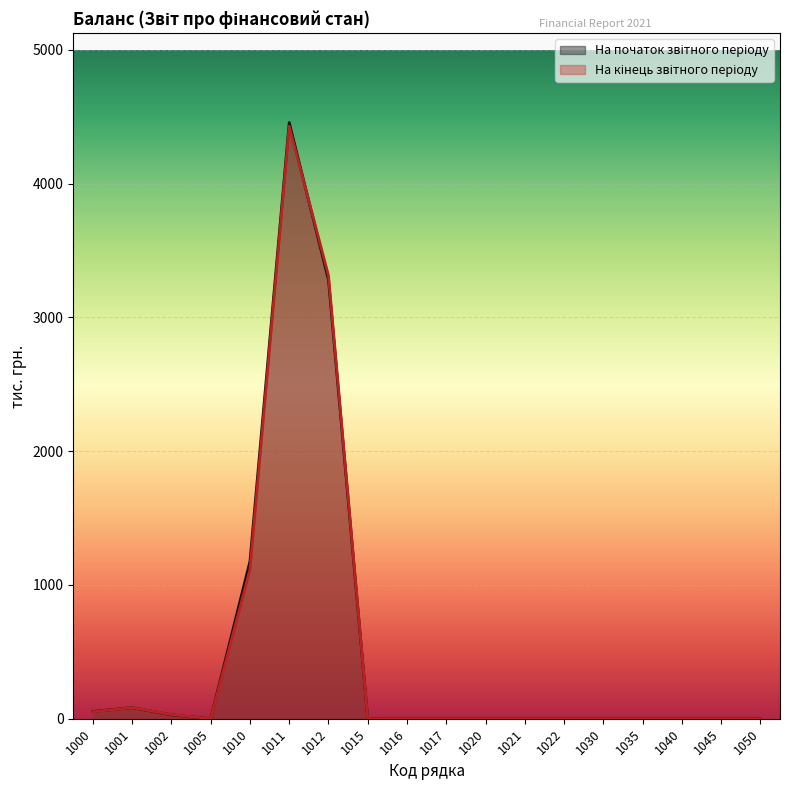

True or false: На початок звітного періоду and На кінець звітного періоду intersect in this chart.

True